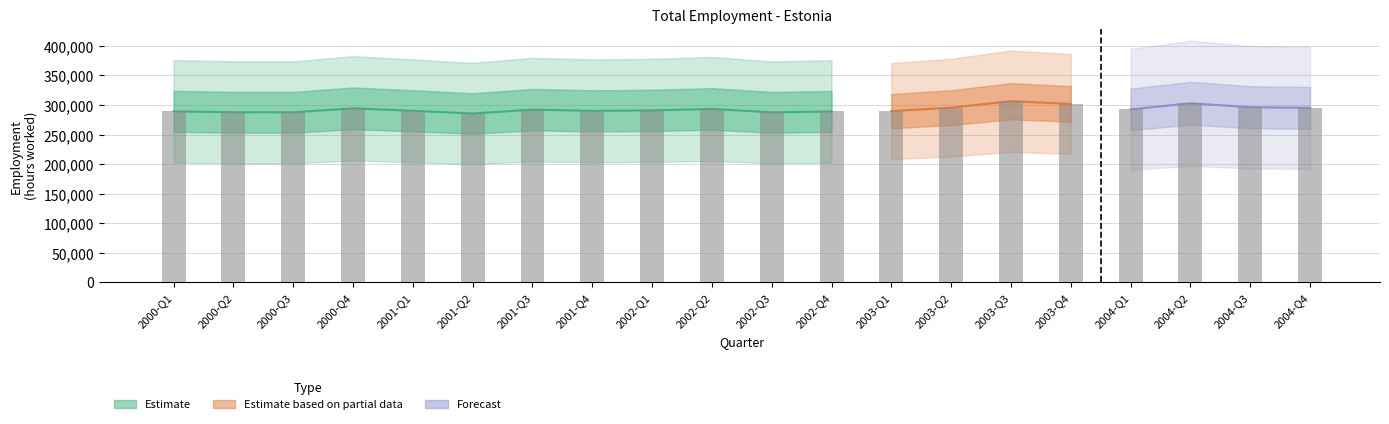

List the labels in order of value, largest first.

2003-Q3, 2004-Q2, 2003-Q4, 2004-Q3, 2003-Q2, 2004-Q4, 2000-Q4, 2002-Q2, 2004-Q1, 2001-Q3, 2002-Q1, 2001-Q1, 2001-Q4, 2003-Q1, 2000-Q1, 2002-Q4, 2000-Q2, 2000-Q3, 2002-Q3, 2001-Q2